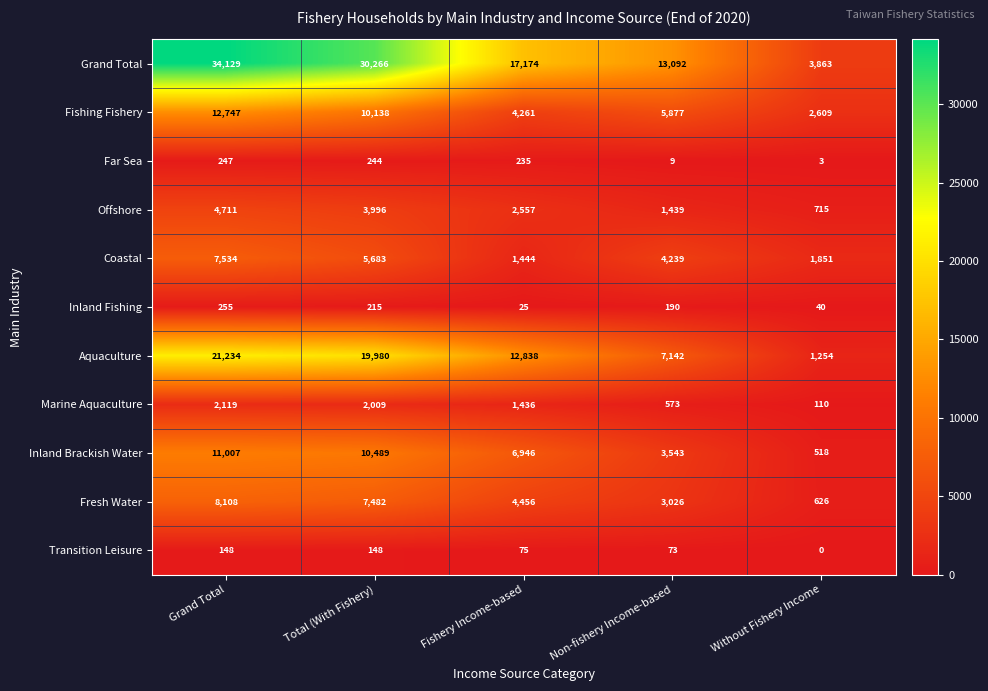

What is the difference between the highest and lowest values at Non-fishery Income-based?

13083